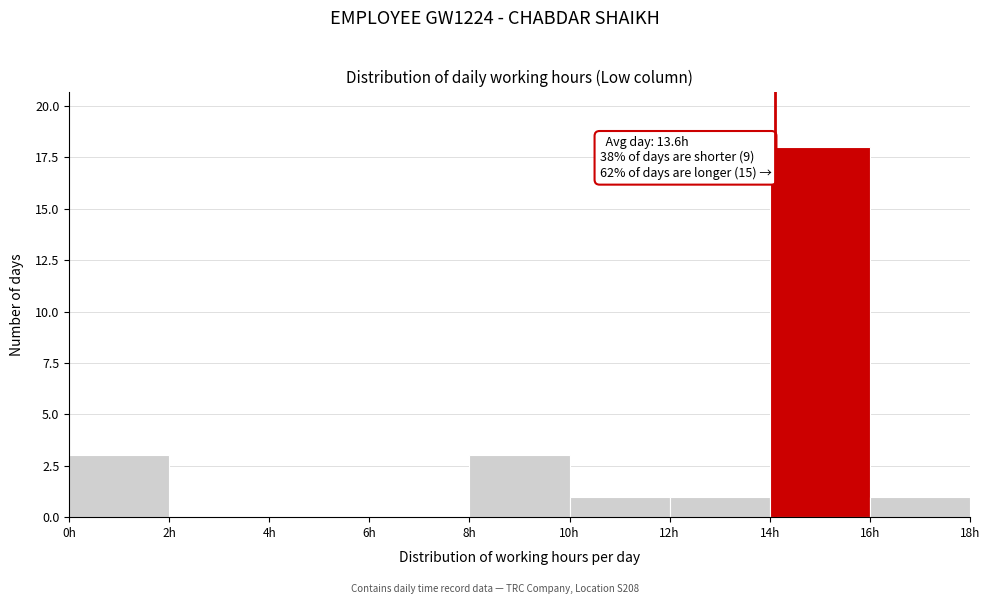

Which range on the x-axis has the tallest bar?

14 to 16